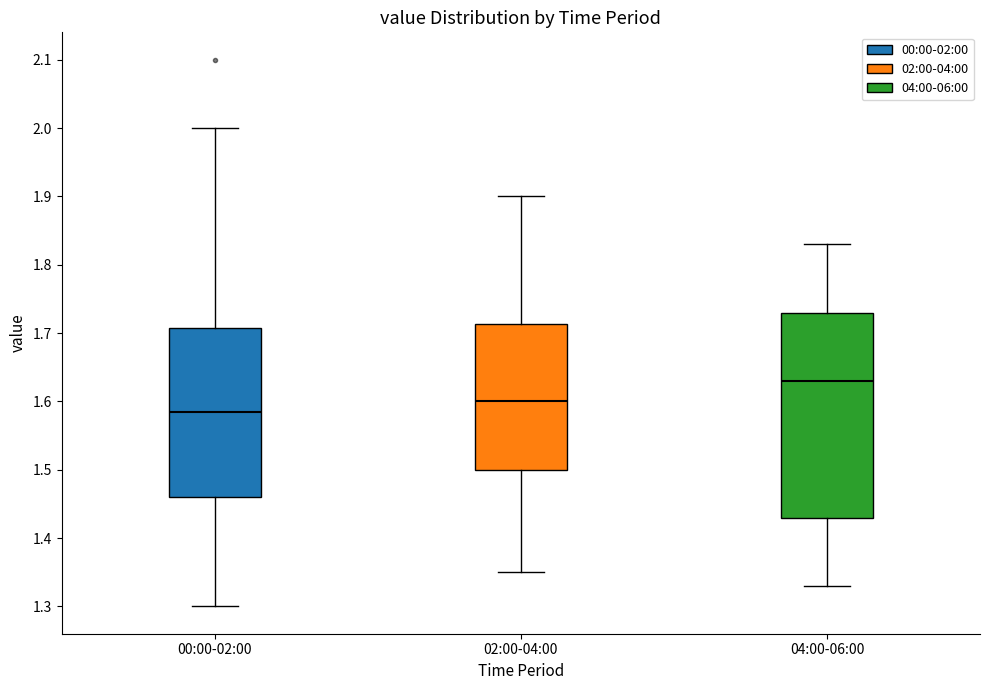

Reading left to right, transcribe this box plot: for each box, give where its median line is, the range the box spans, and where its two whiskers end, as read against the y-axis. The values are not printed on the chart, so give them approximately, as read against the axis.

00:00-02:00: median 1.59, box 1.46 to 1.71, whiskers 1.30 to 2.00
02:00-04:00: median 1.60, box 1.50 to 1.71, whiskers 1.35 to 1.90
04:00-06:00: median 1.63, box 1.43 to 1.73, whiskers 1.33 to 1.83